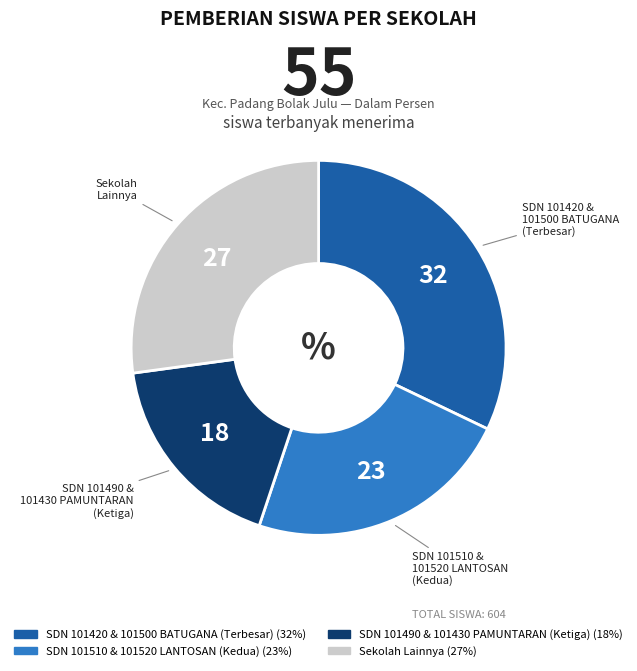

Is there a majority slice in this chart?

No